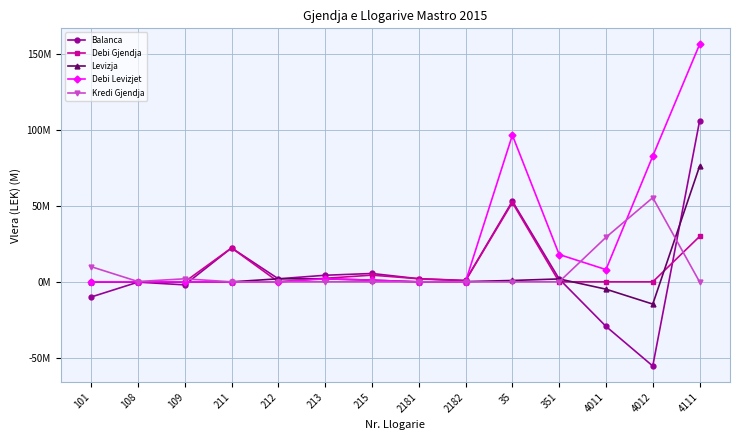

True or false: Balanca has more than 1 points higher than both neighbors.

True